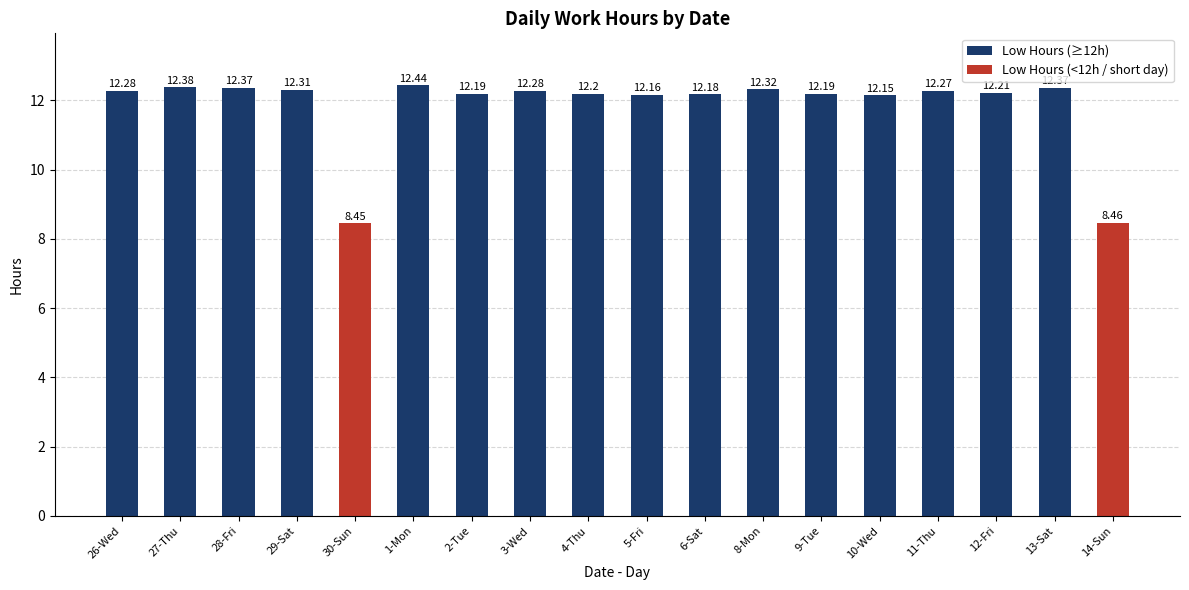

Does the chart contain any negative values?

No